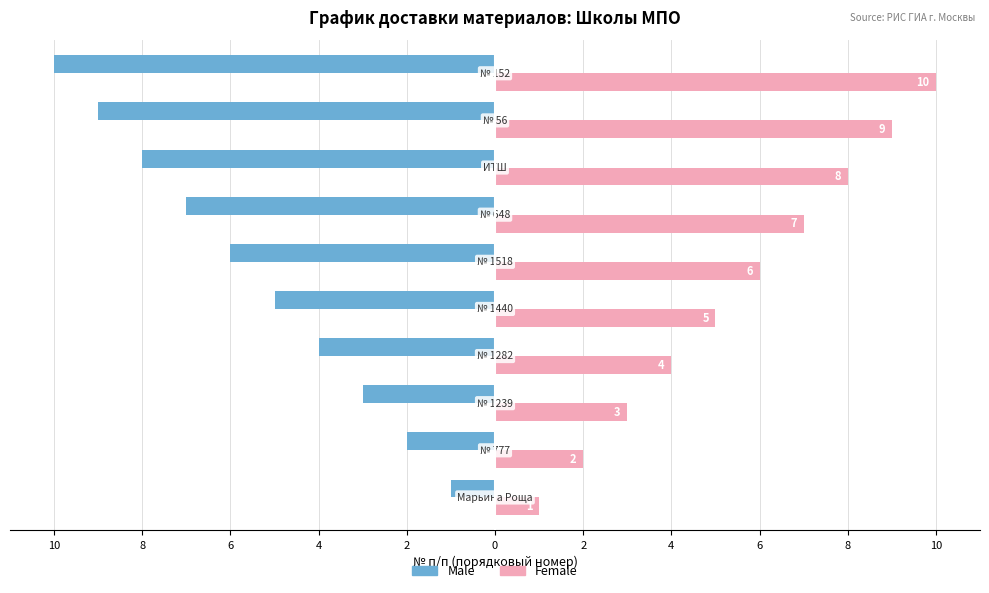

List the series in order of their overall mean, highest first.

Female, Male